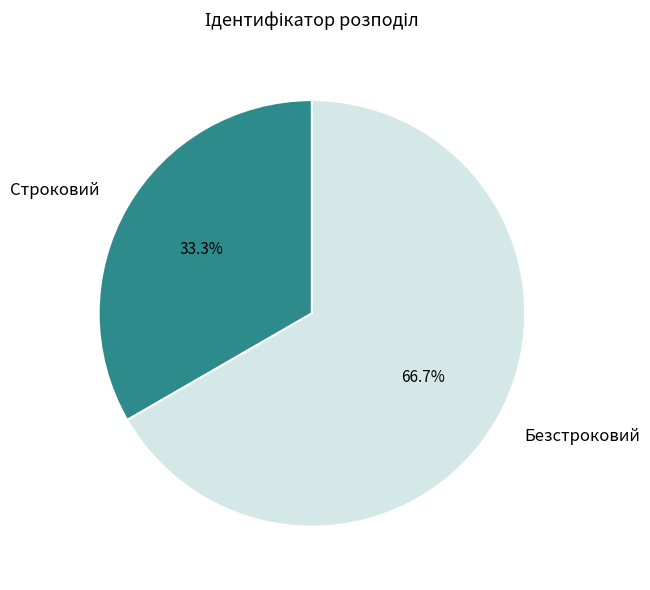

How many segments does this pie chart have?

2